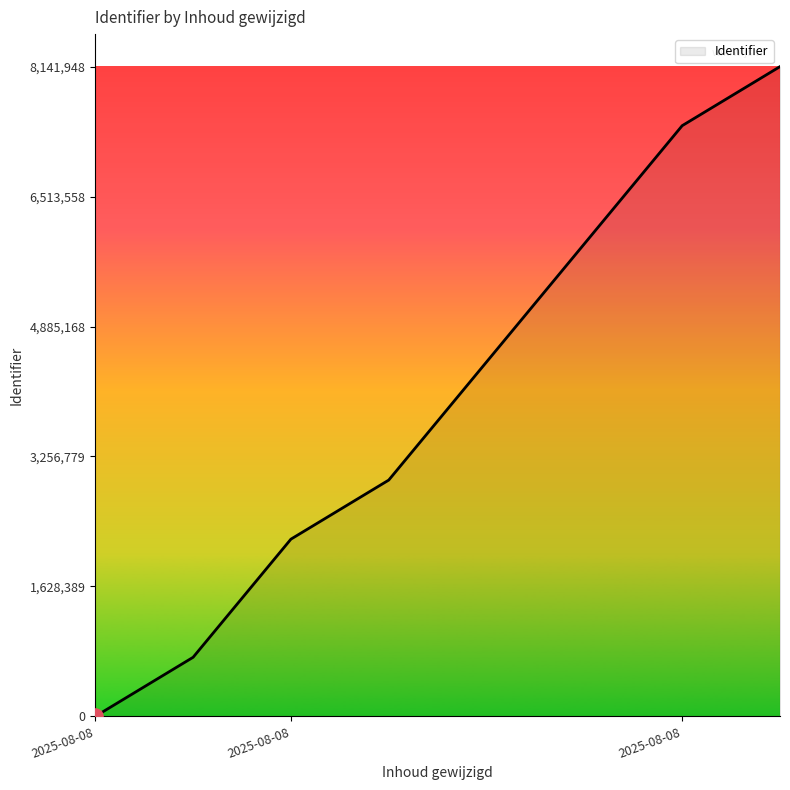

What is the greatest value displayed?

8141948.0